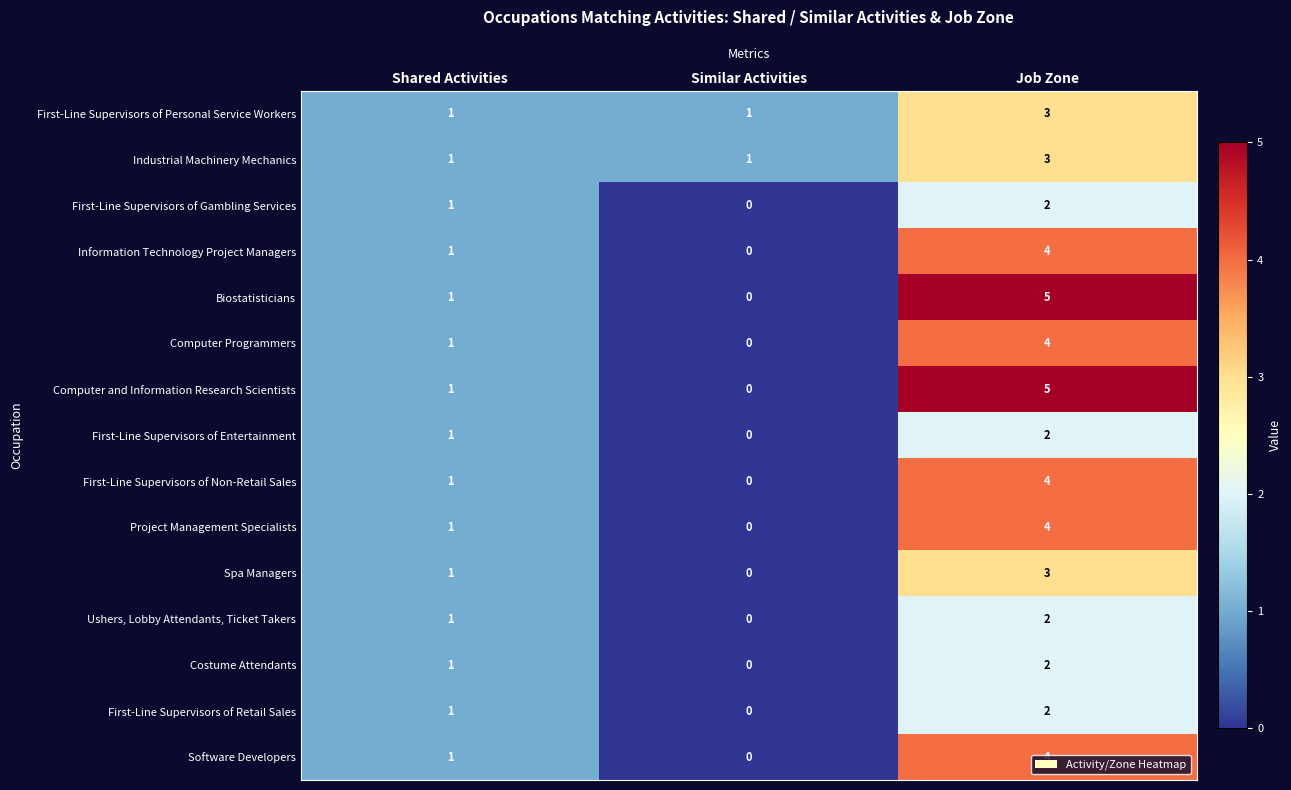

At which category does the chart reach its peak across all series?

Job Zone